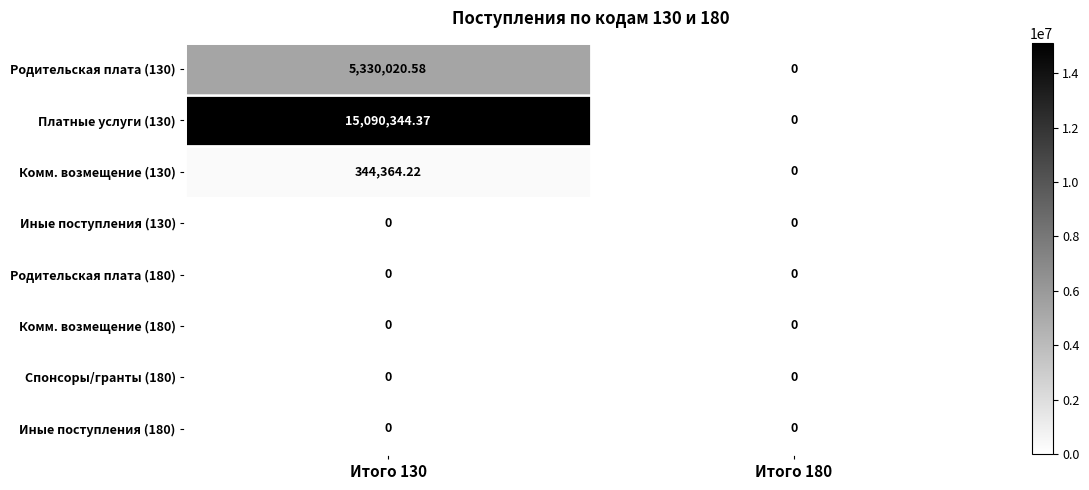

Is the value of Иные поступления (130) at Итого 130 greater than the value of Родительская плата (130) at Итого 130?

No